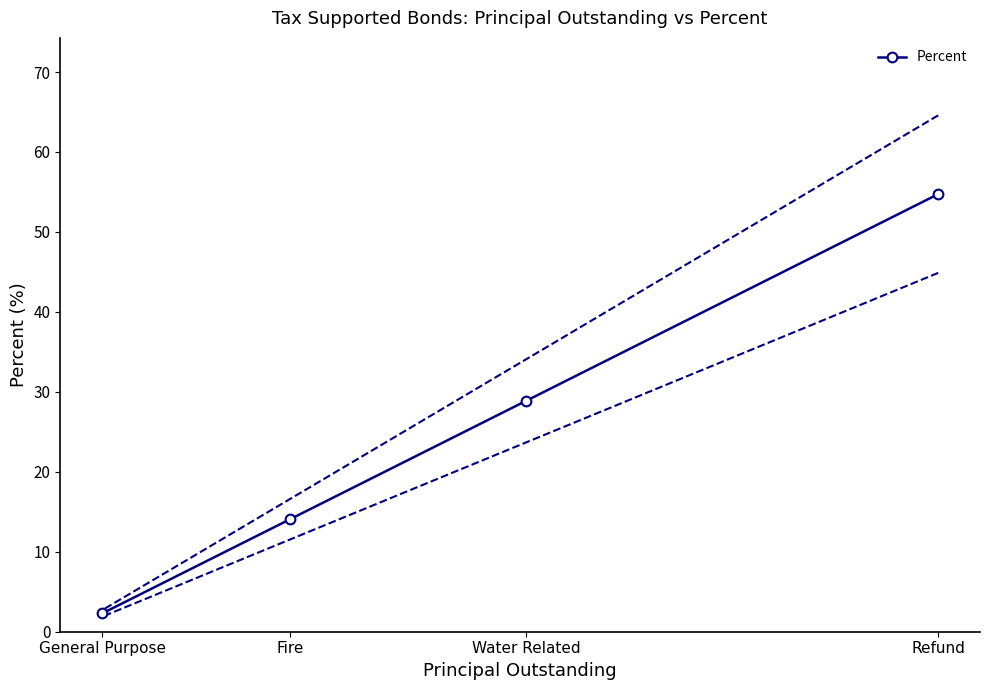

The value of Percent at Fire is 4.2. True or false?

False